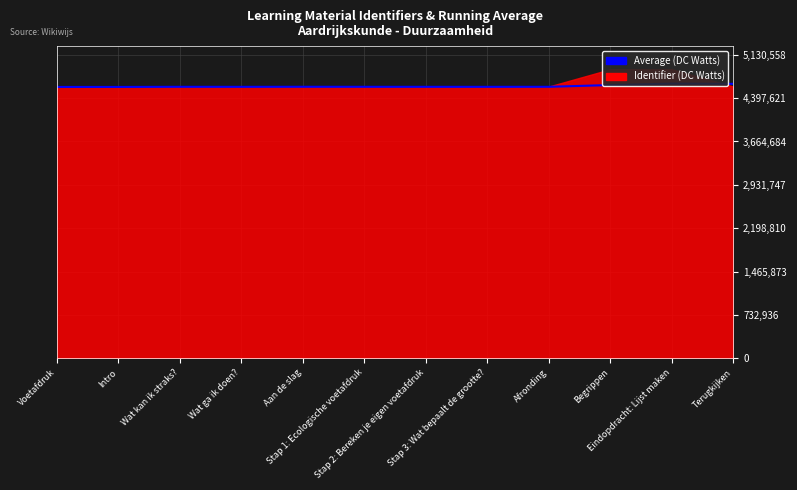

At which category does the chart reach its peak across all series?

Eindopdracht: Lijst maken